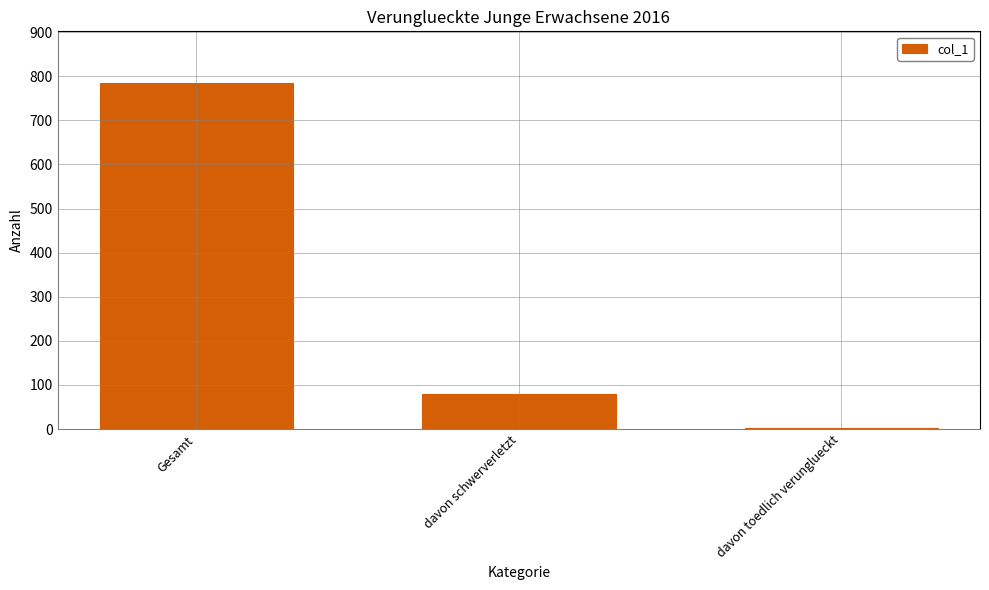

The chart shows a value of 784 at Gesamt. True or false?

True